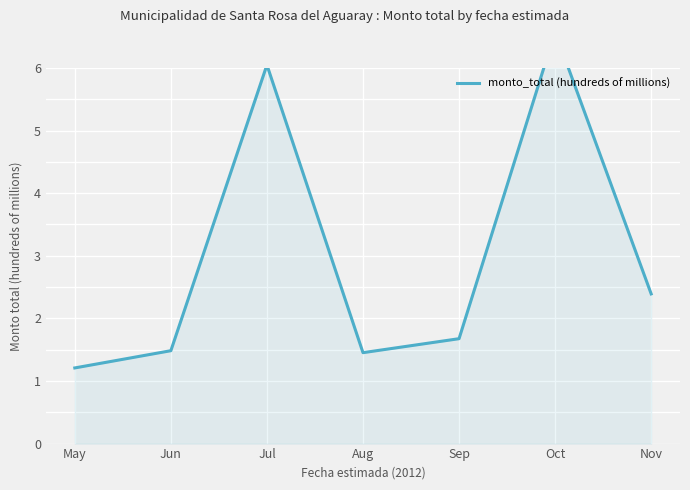

What is the value of the 2nd point from the left?

1.5